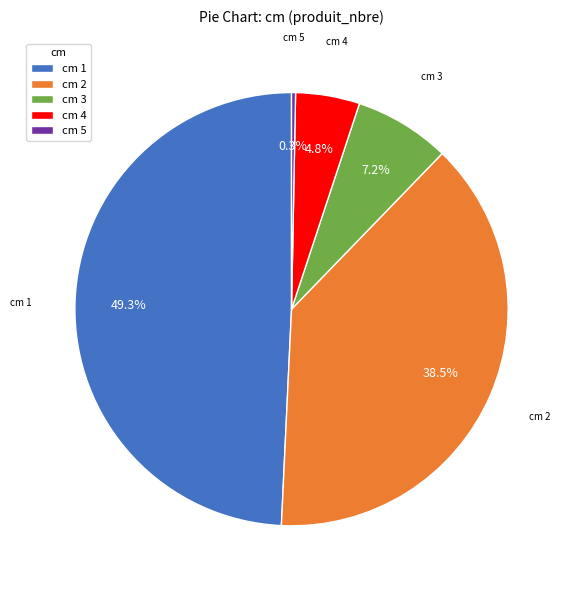

Which has a higher value, cm 3 or cm 5?

cm 3